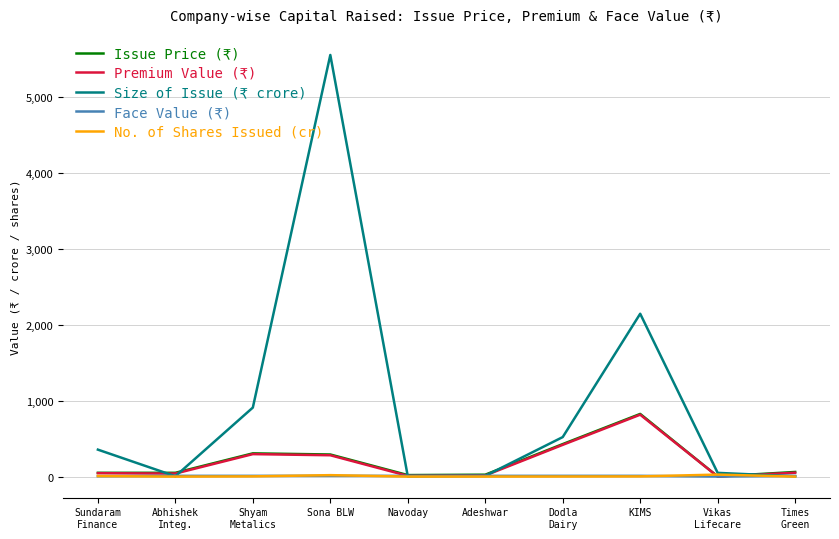

Count the number of categories in the chart.

10